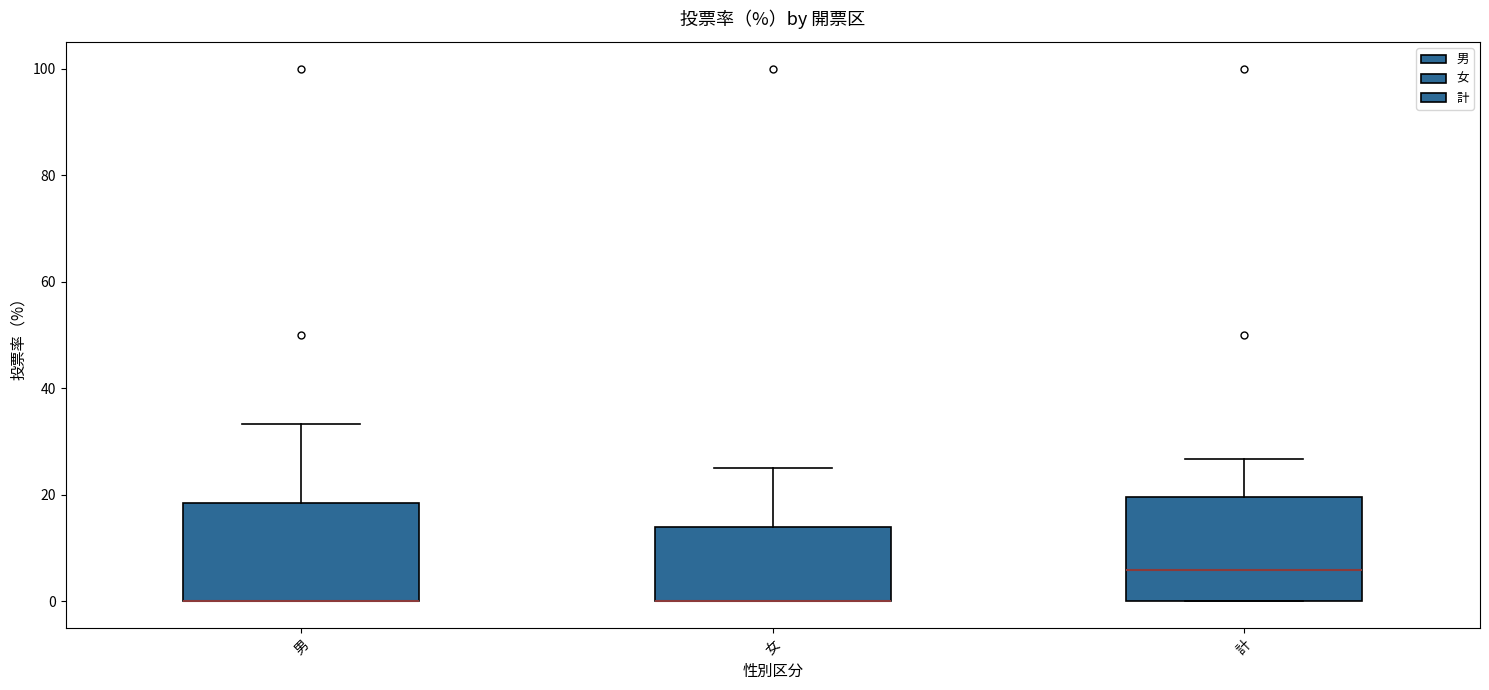

Where is the upper edge of the box for 女 on the y-axis? The values are not printed on the chart, so give them approximately, as read against the axis.

14